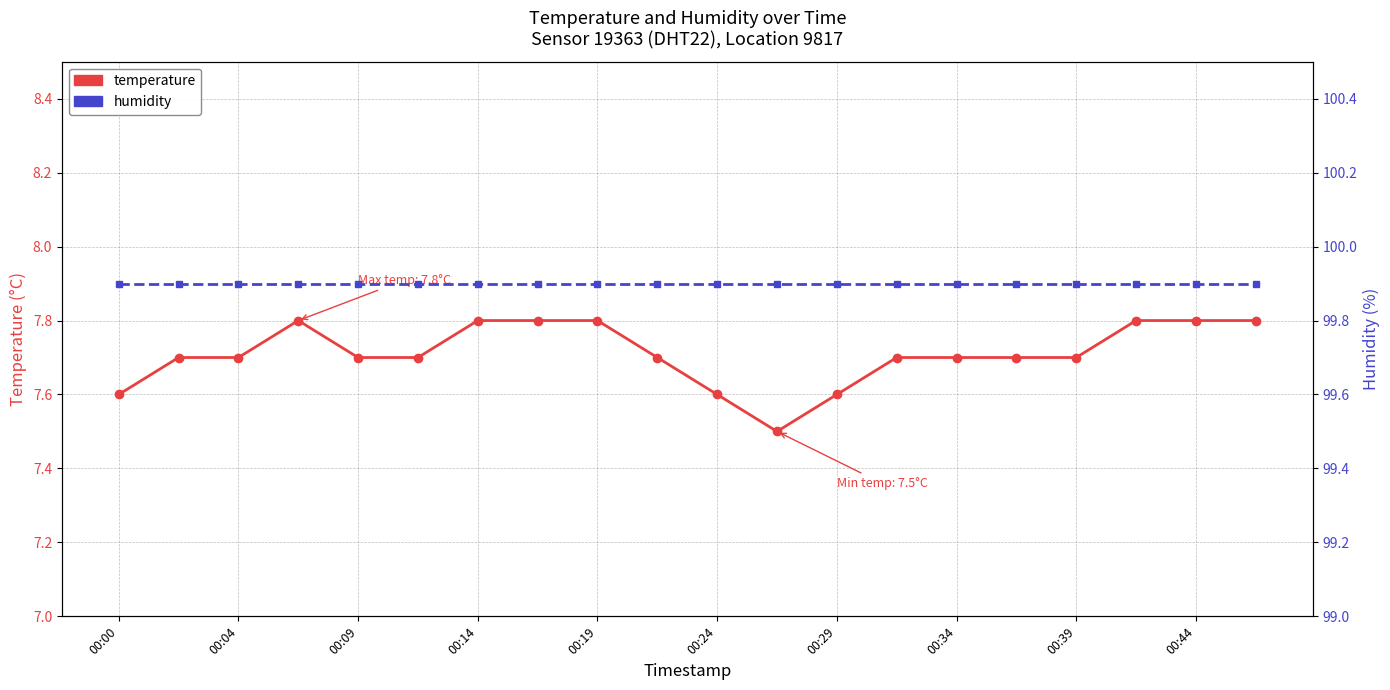

What position from the left is 00:14?

7